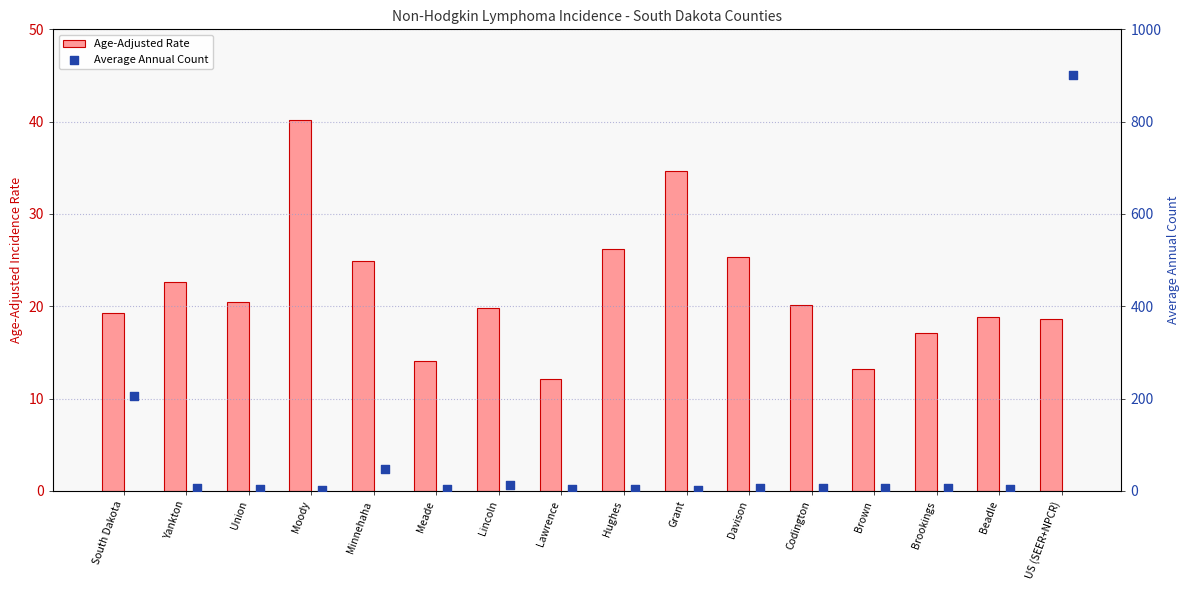

Which series reaches the minimum Y coordinate?

Average Annual Count